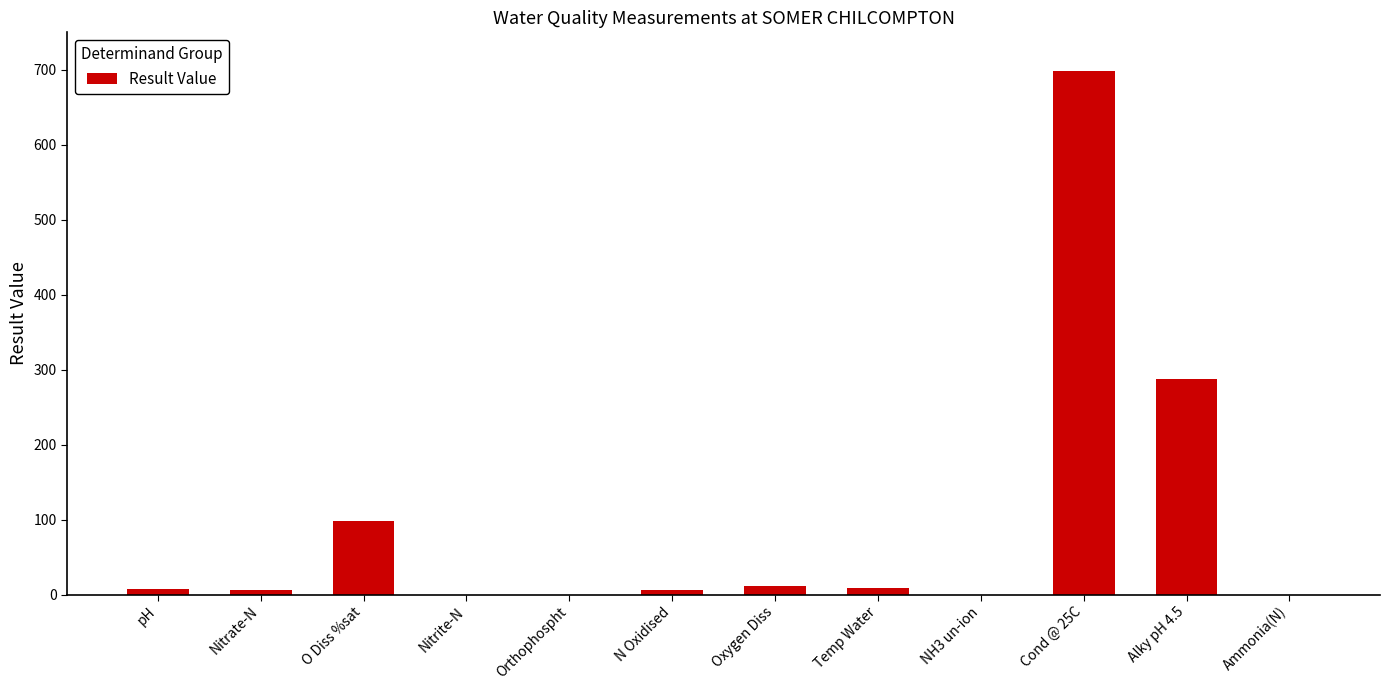

Between Nitrate-N and Alky pH 4.5, which is larger?

Alky pH 4.5